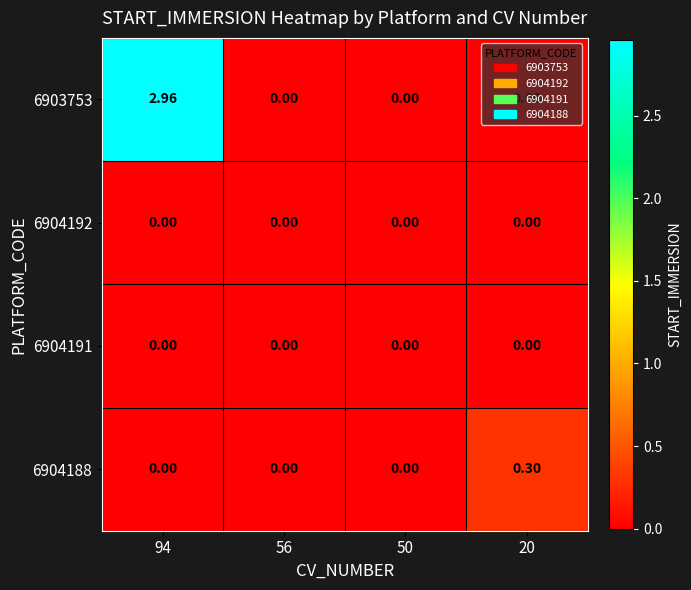

How many categories are shown in the chart?

4